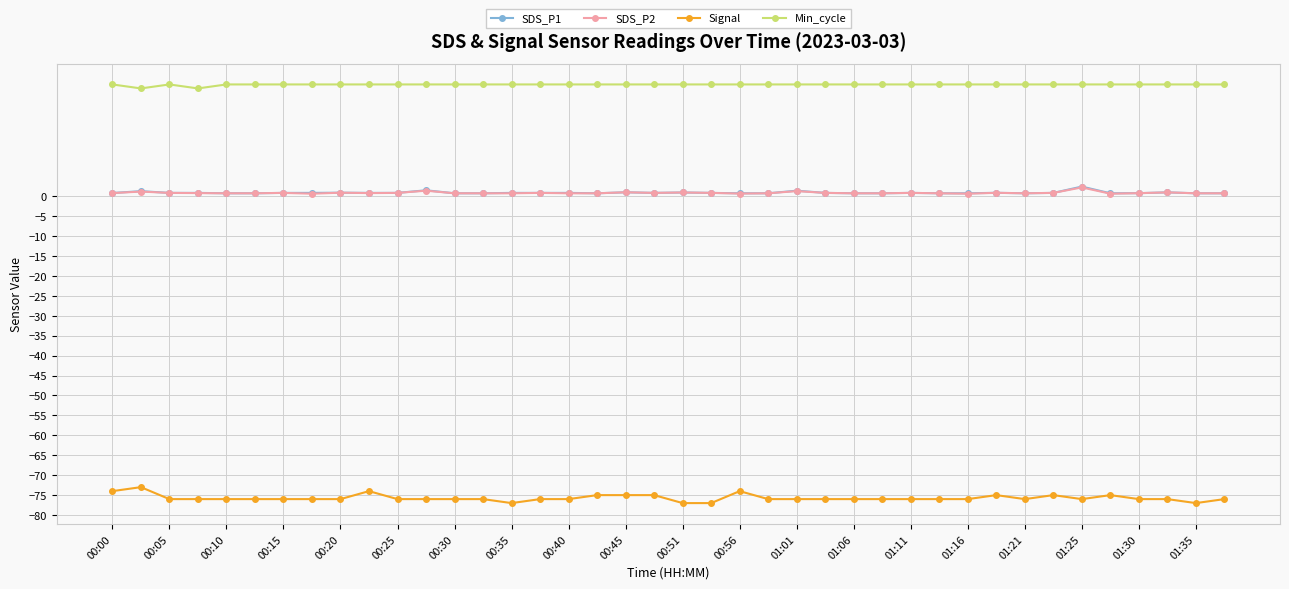

True or false: Min_cycle and Signal cross at least once.

False